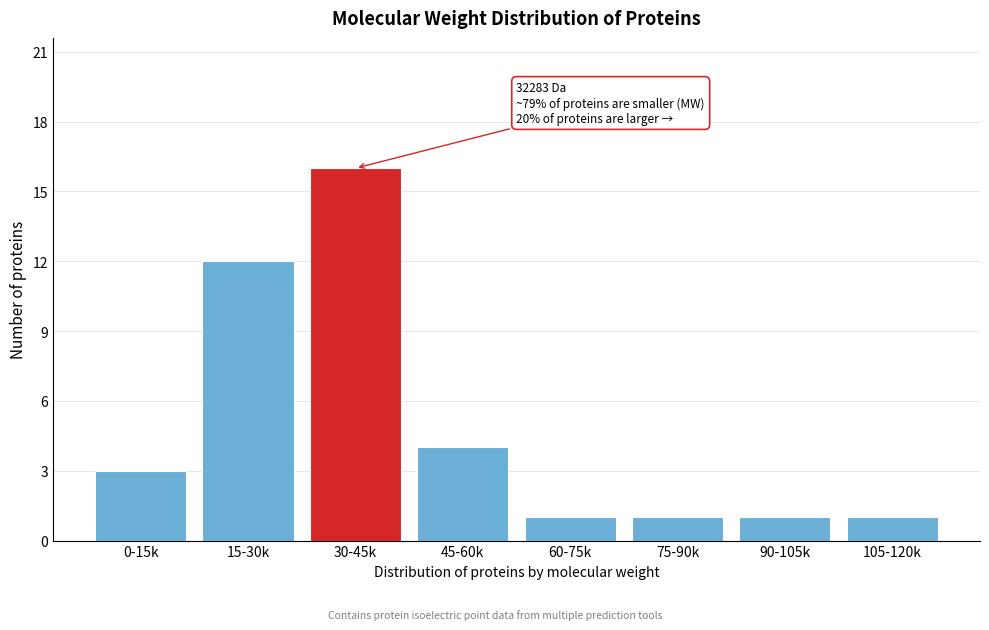

Reading right to left, list all the values displayed in this chart.

105-120k=1	90-105k=1	75-90k=1	60-75k=1	45-60k=4	30-45k=16	15-30k=12	0-15k=3